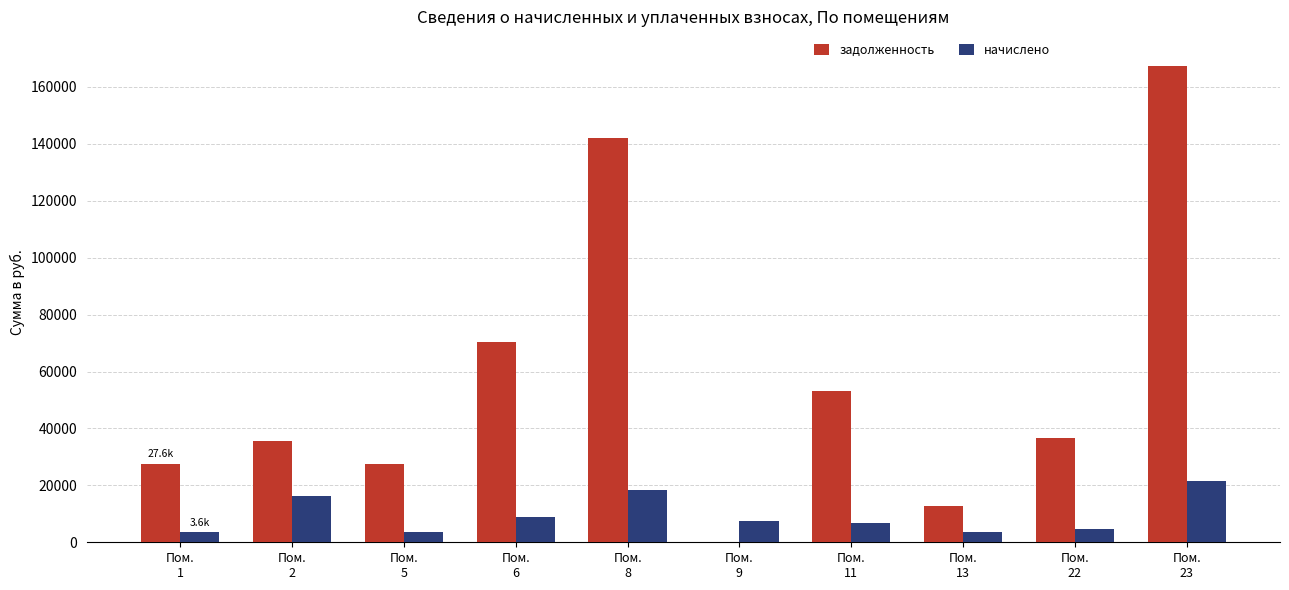

What is the maximum value shown in the chart?

167272.1